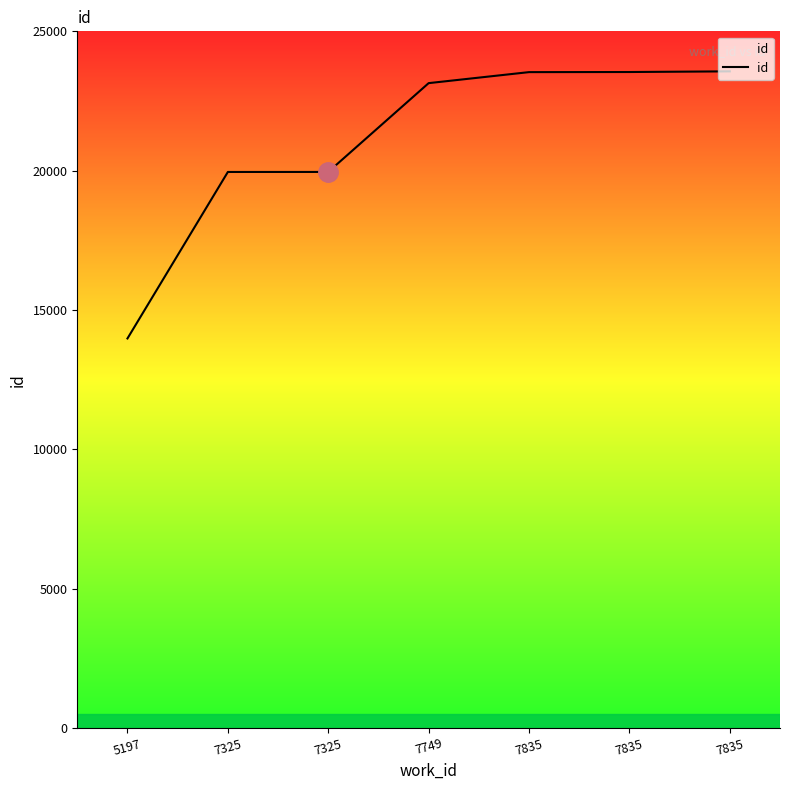

How many lines are shown in the chart?

1